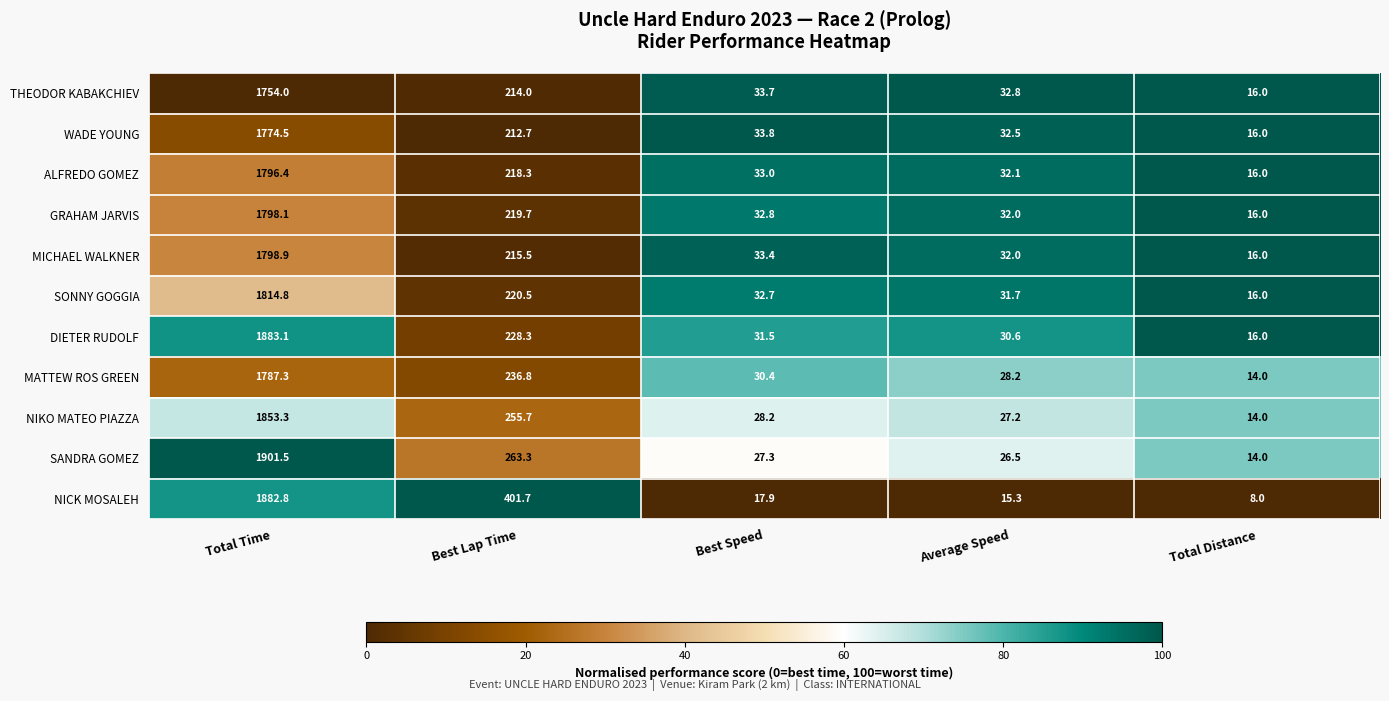

Which series has the largest total across all categories?

NICK MOSALEH